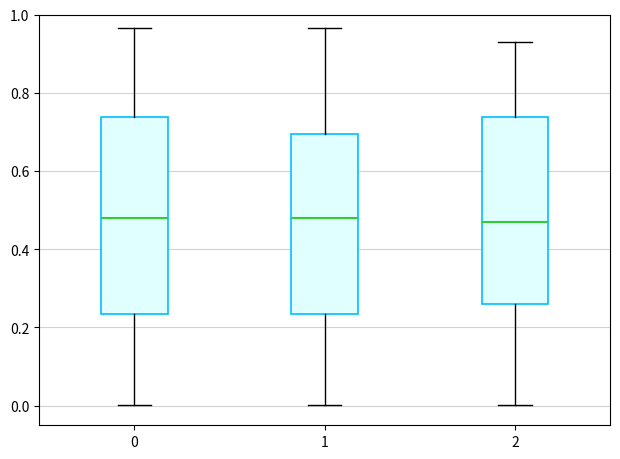

Where does the lower whisker of the box at x = 0 end on the y-axis? The values are not printed on the chart, so give them approximately, as read against the axis.

0.00